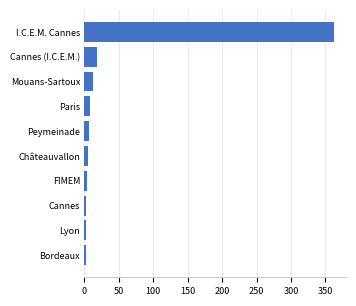

The chart shows a value of 12 at Mouans-Sartoux. True or false?

True